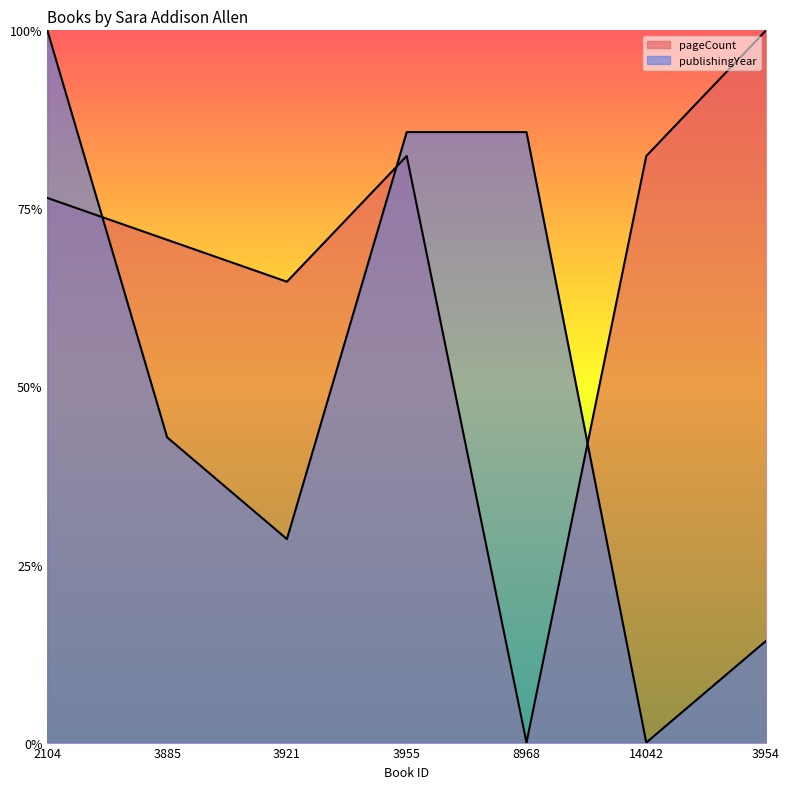

How many positive values does the publishingYear series have?

6